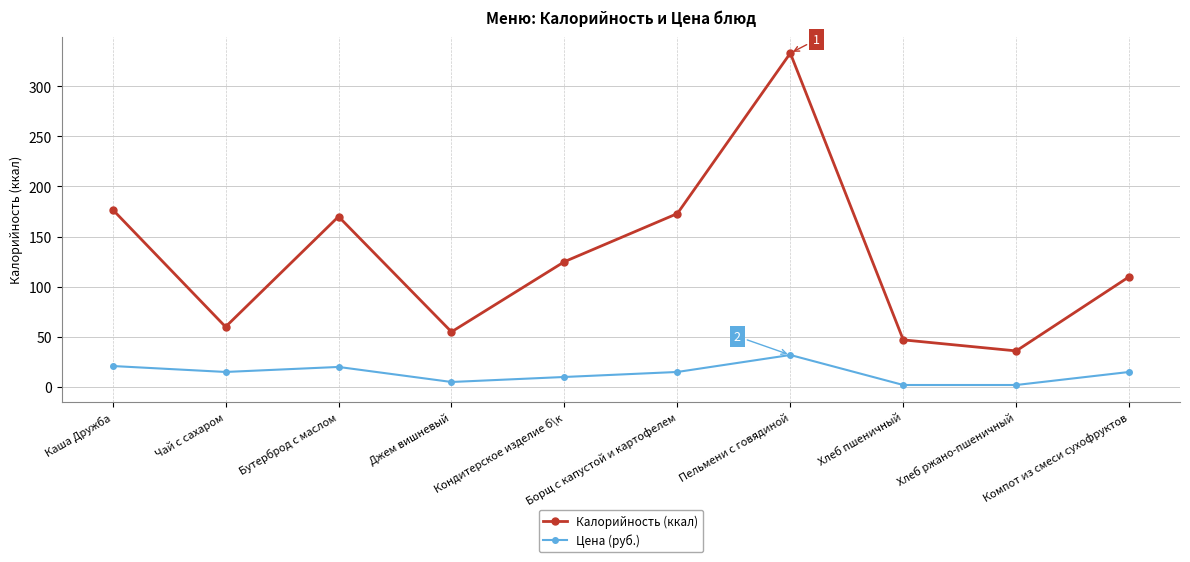

At which label does Цена (руб.) first exceed 15?

Каша Дружба